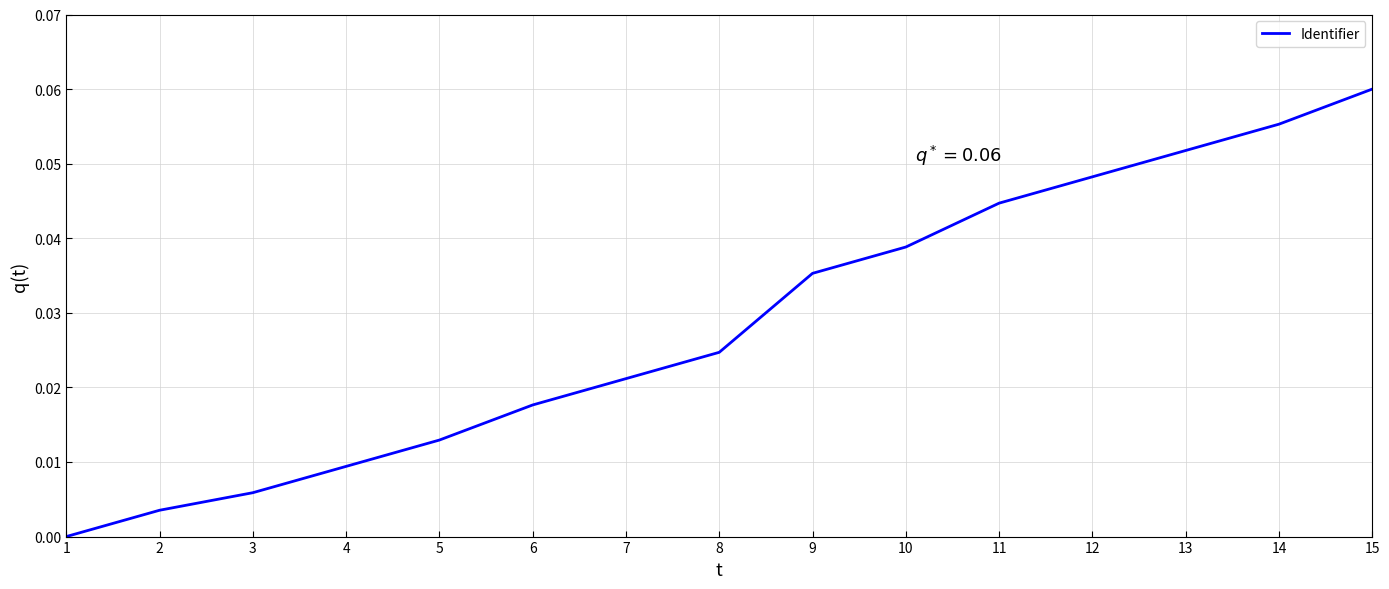

The value at 4 is 0.0. True or false?

True